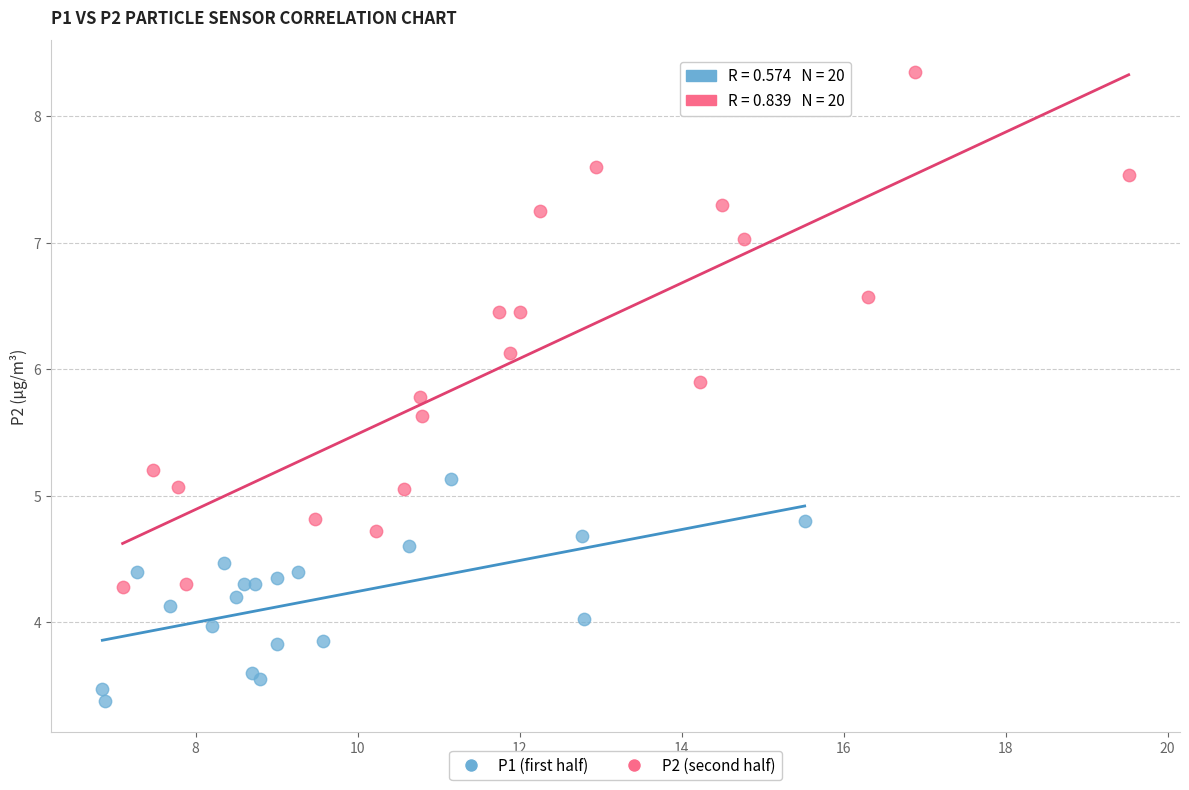

Which series reaches the maximum Y coordinate?

P2 (second half)